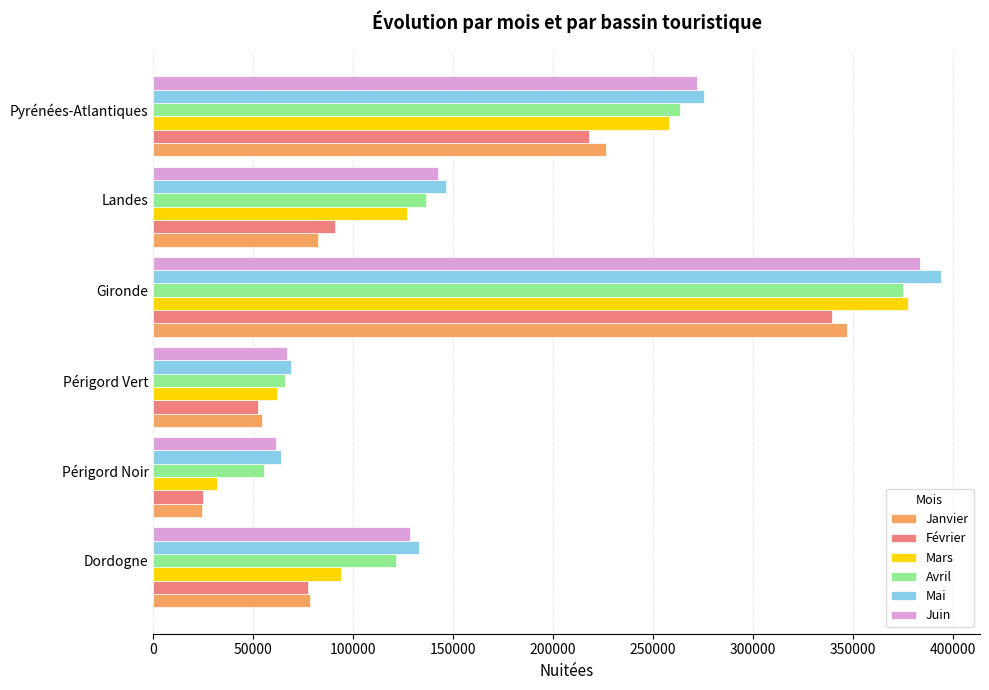

The value of Avril at Périgord Vert is 65975. True or false?

True